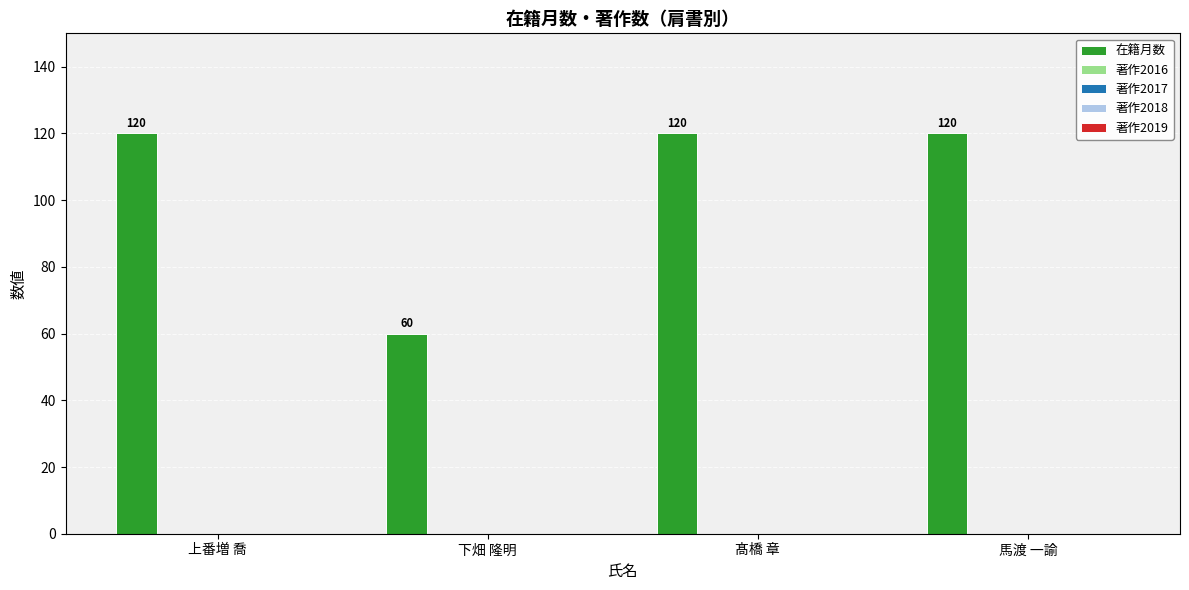

Are the bars horizontal?

No